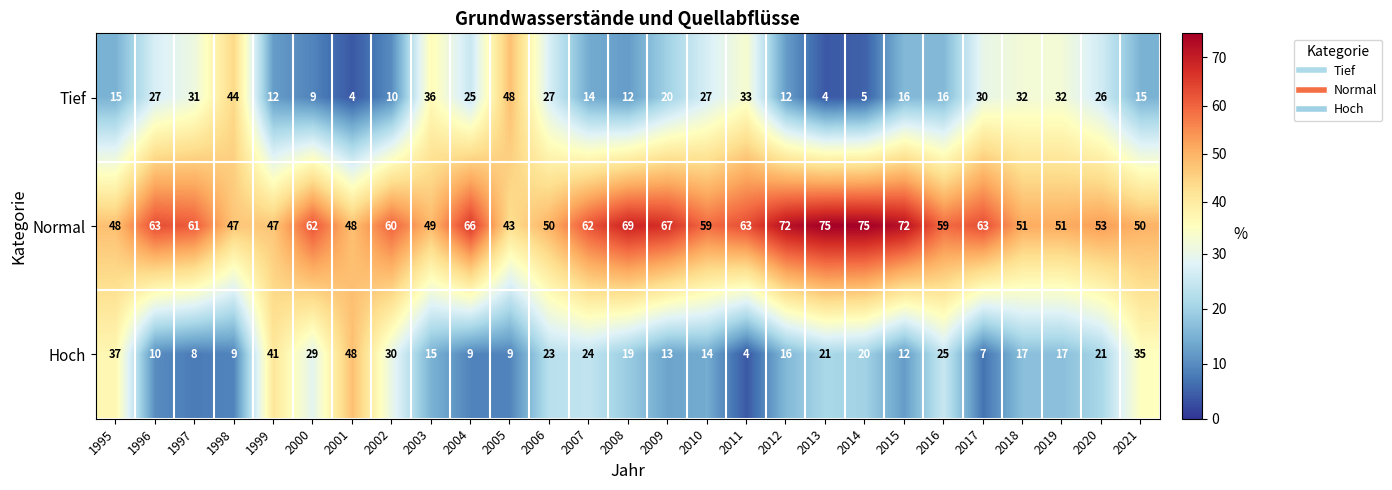

Which series has the largest total across all categories?

Normal